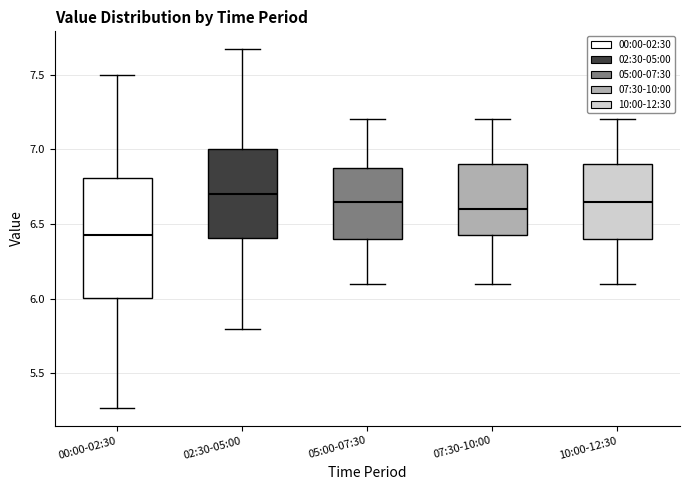

Reading left to right, read every box against the y-axis: the position of its median line, the range the box covers, and the ends of its whiskers. The values are not printed on the chart, so give them approximately, as read against the axis.

00:00-02:30: median 6.45, box 6.00 to 6.80, whiskers 5.25 to 7.50
02:30-05:00: median 6.70, box 6.40 to 7.00, whiskers 5.80 to 7.65
05:00-07:30: median 6.65, box 6.40 to 6.90, whiskers 6.10 to 7.20
07:30-10:00: median 6.60, box 6.45 to 6.90, whiskers 6.10 to 7.20
10:00-12:30: median 6.65, box 6.40 to 6.90, whiskers 6.10 to 7.20